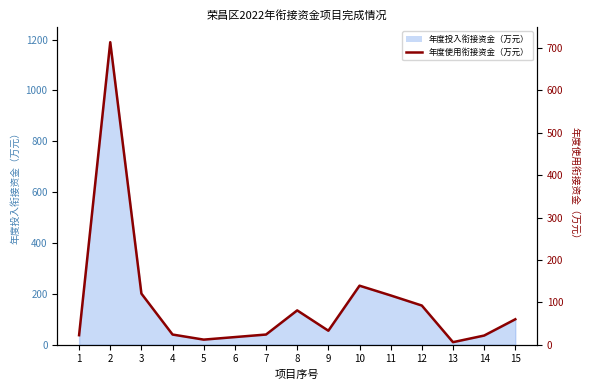

How many interior local peaks (higher than both neighbors) does the data have?

3